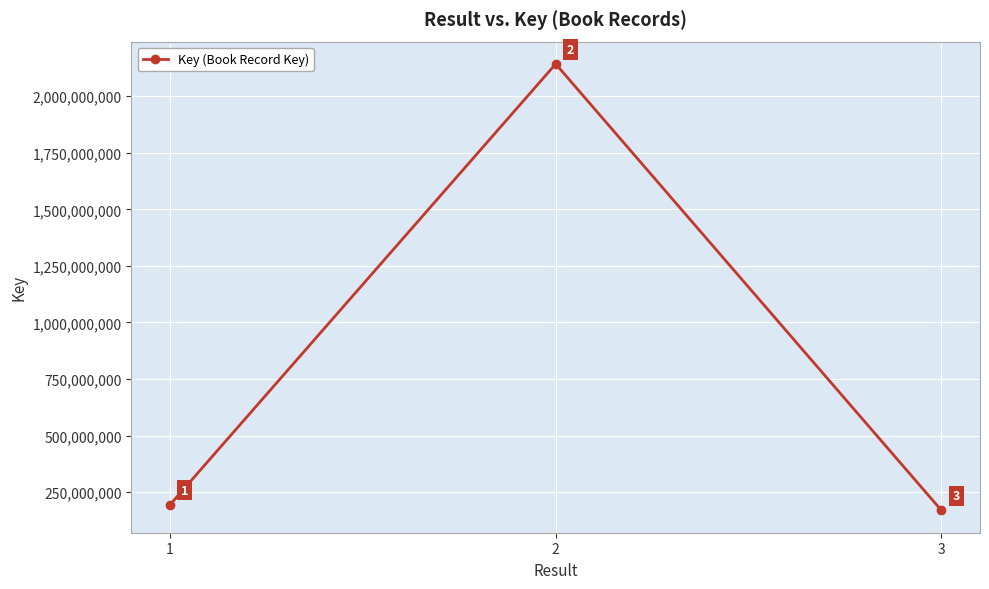

Which category has the lowest value across all series?

3